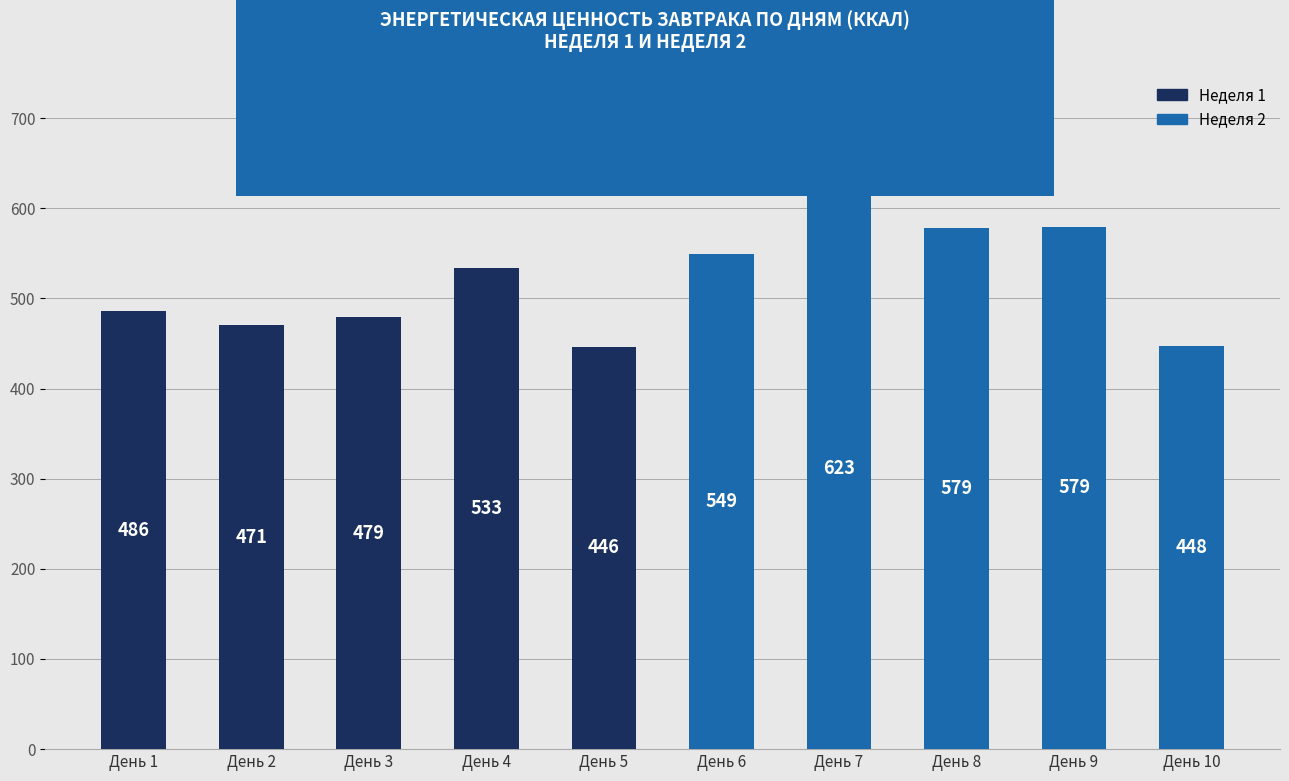

Where is the data nearest to the value 534?

День 4